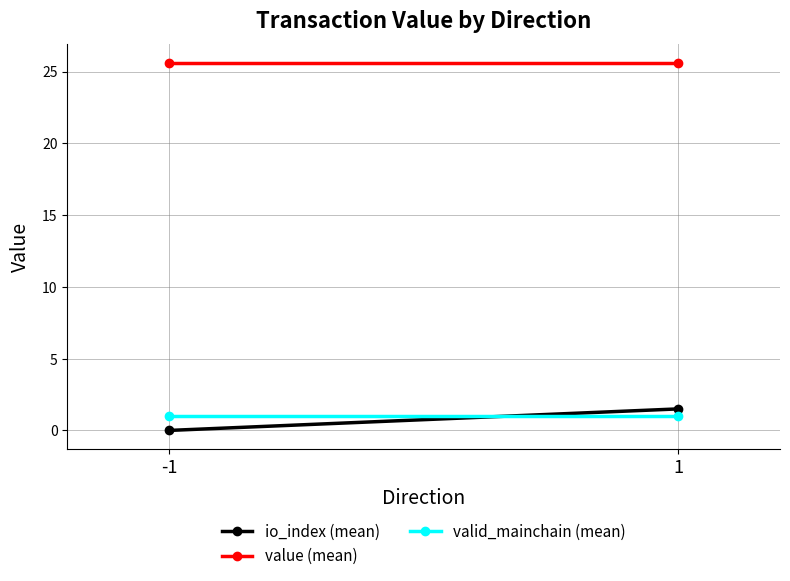

What are all the series names shown in the legend?

io_index (mean), value (mean), valid_mainchain (mean)